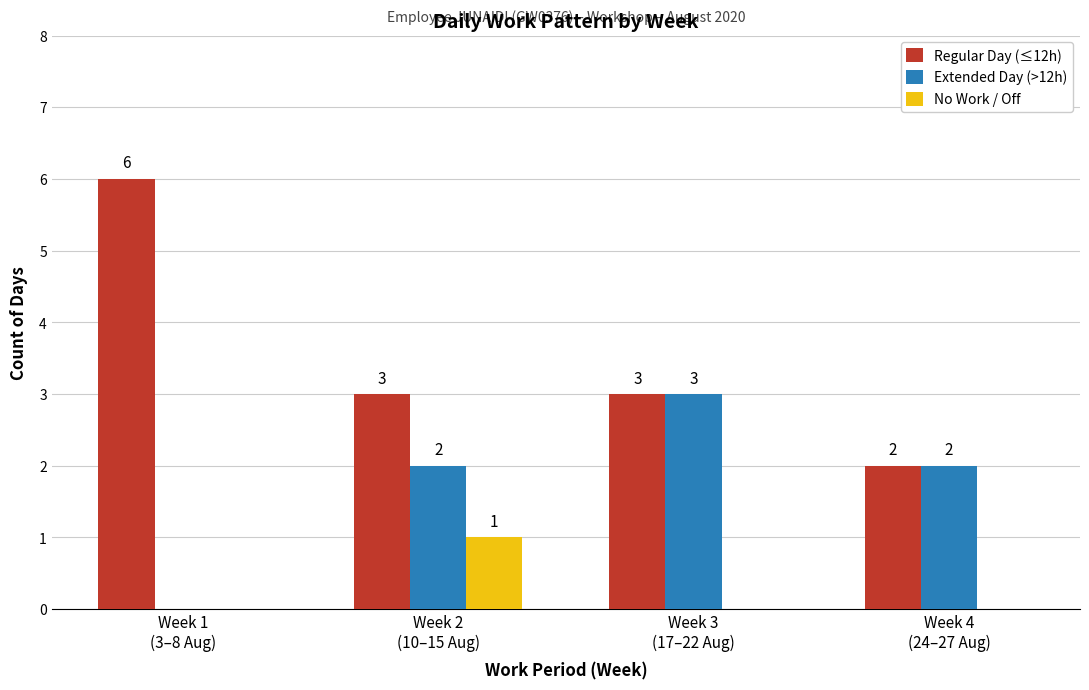

Does the chart contain stacked bars?

No